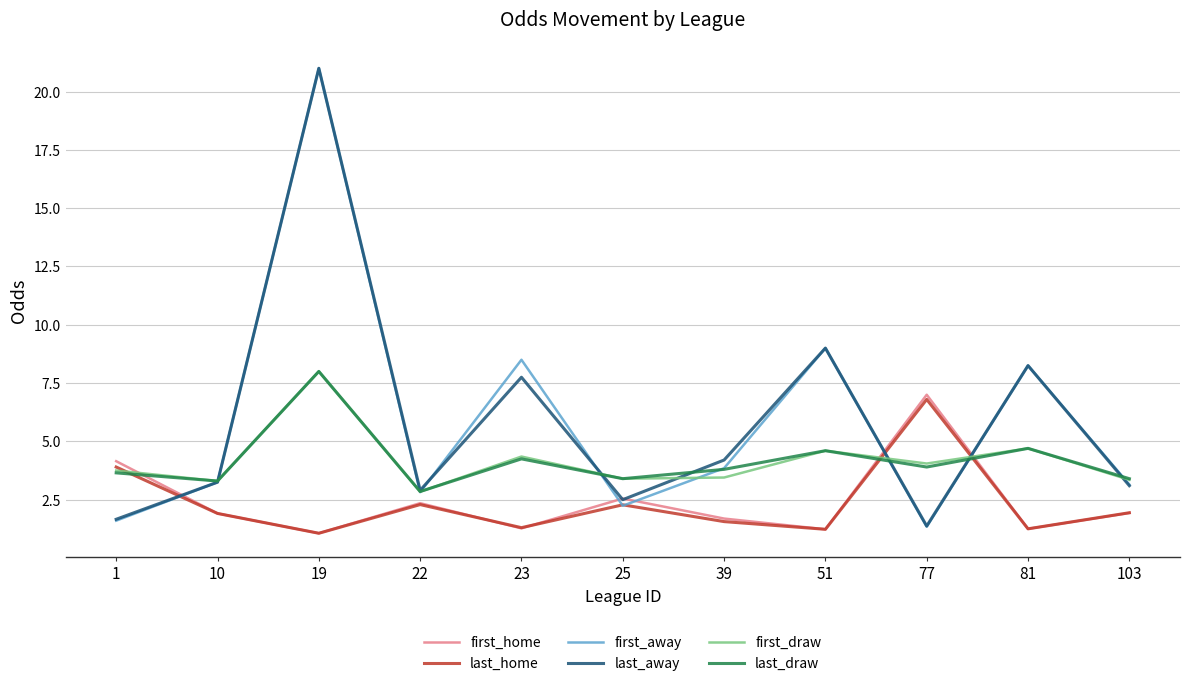

What is the average value of the last_away series?

5.9